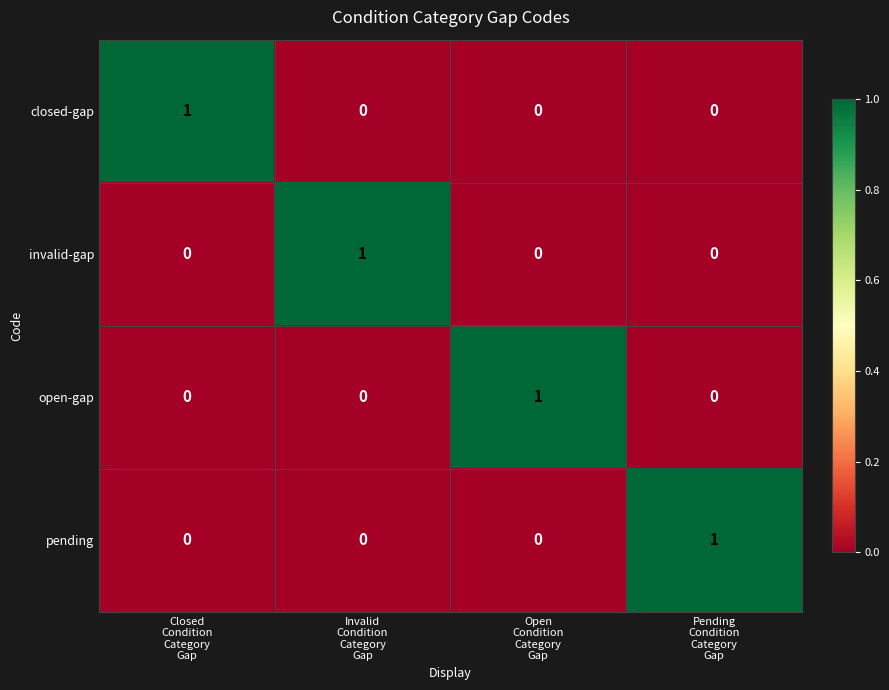

Count the closed-gap values in the range 0 to 1.

4